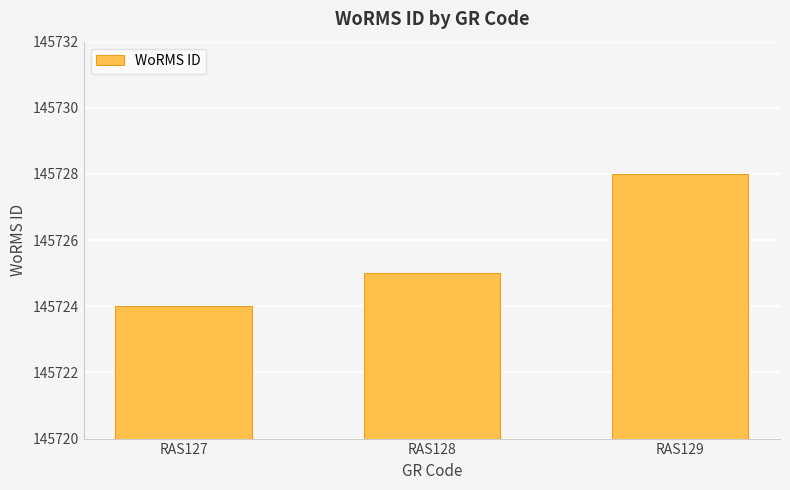

What is the difference between the second highest and minimum values?

1